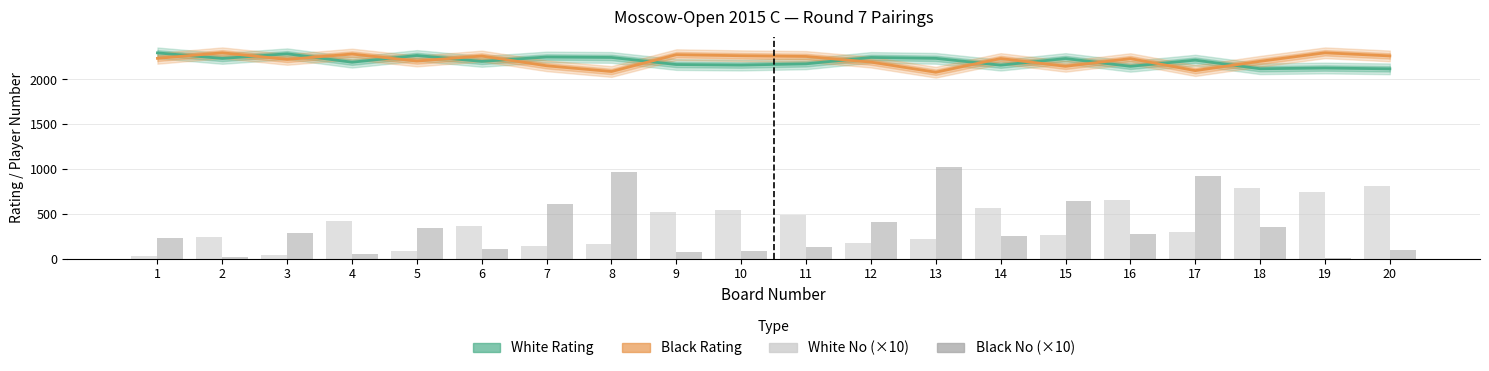

Between 19 and 15, which is larger?

15